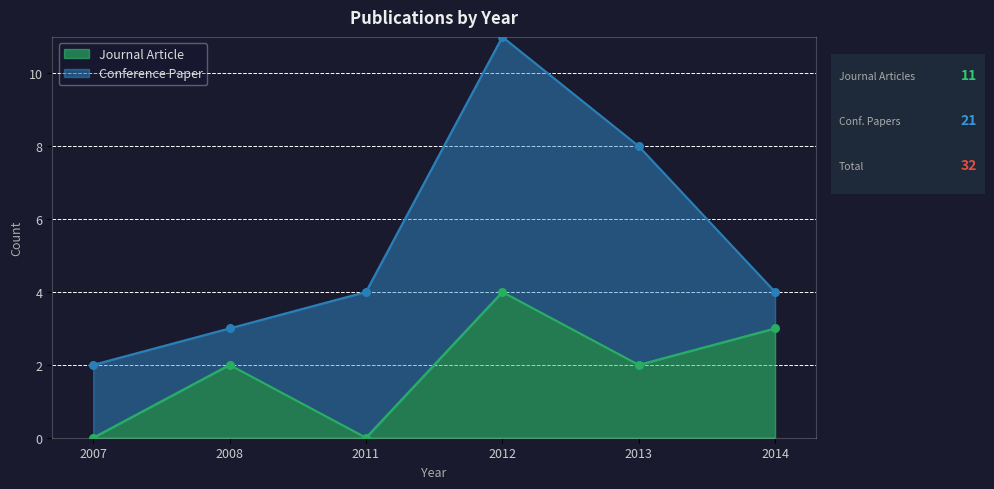

Approximately how many times larger is the value at 2014 compared to 2013?

1.5